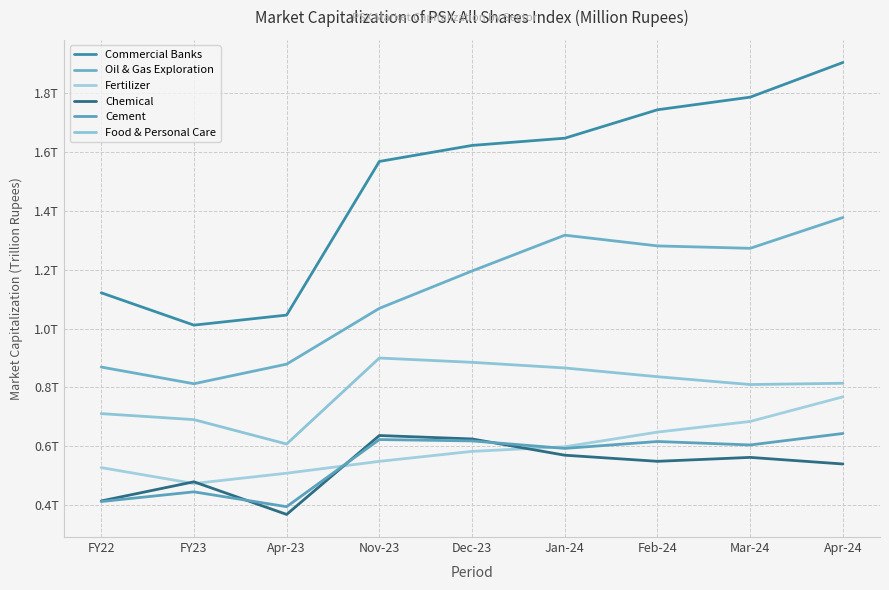

True or false: Cement has more than 1 interior local peaks.

True